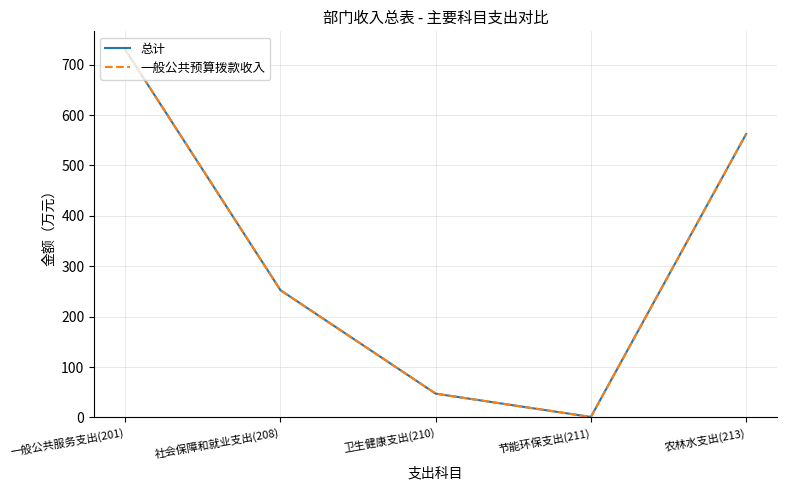

True or false: 总计 and 一般公共预算拨款收入 intersect in this chart.

False